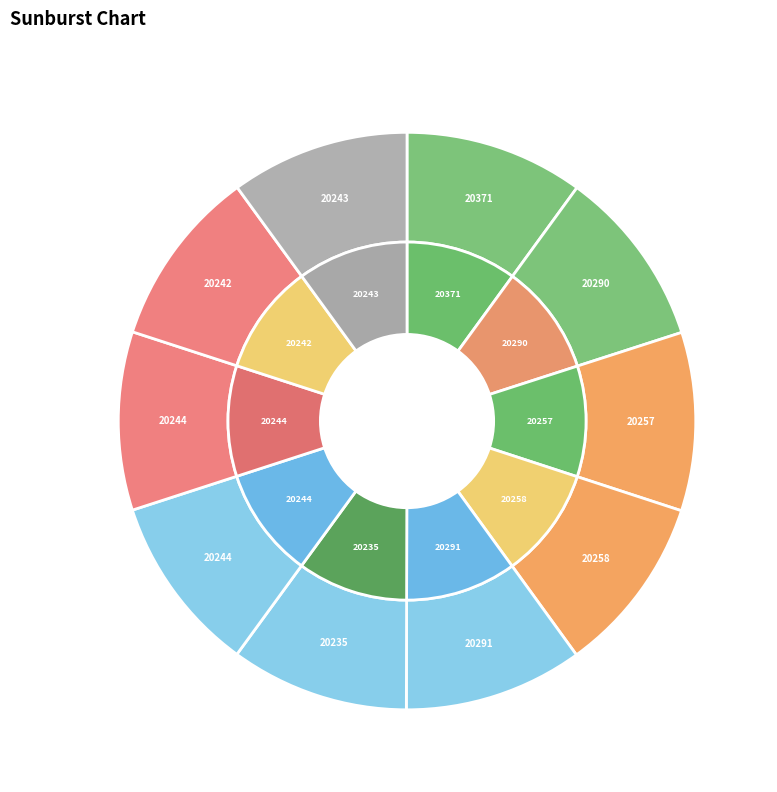

What is the smallest slice in the pie chart?

20244